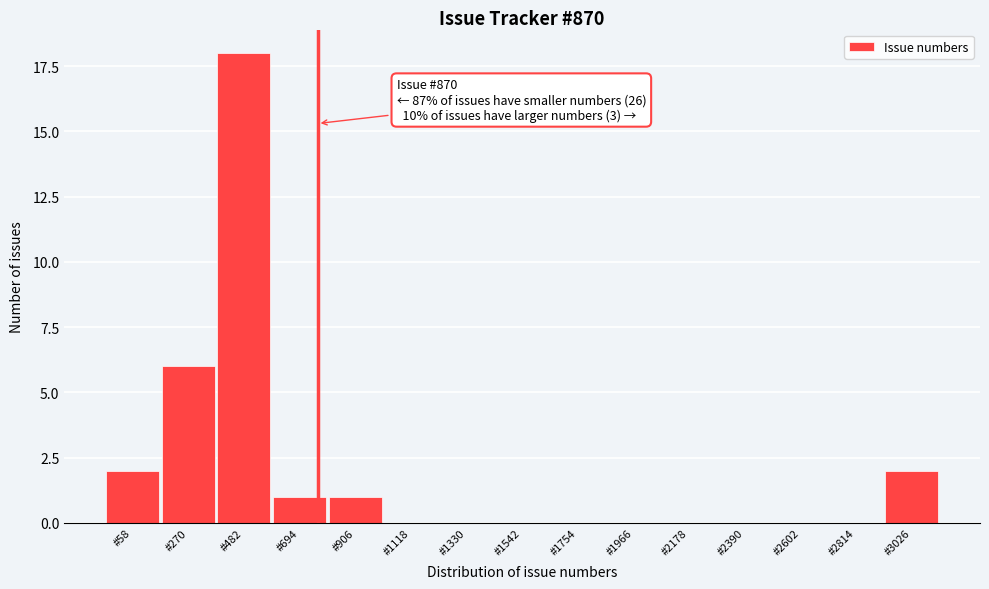

Reading left to right, extract all data points from this chart.

#58=2	#270=6	#482=18	#694=1	#906=1	#1118=0	#1330=0	#1542=0	#1754=0	#1966=0	#2178=0	#2390=0	#2602=0	#2814=0	#3026=2